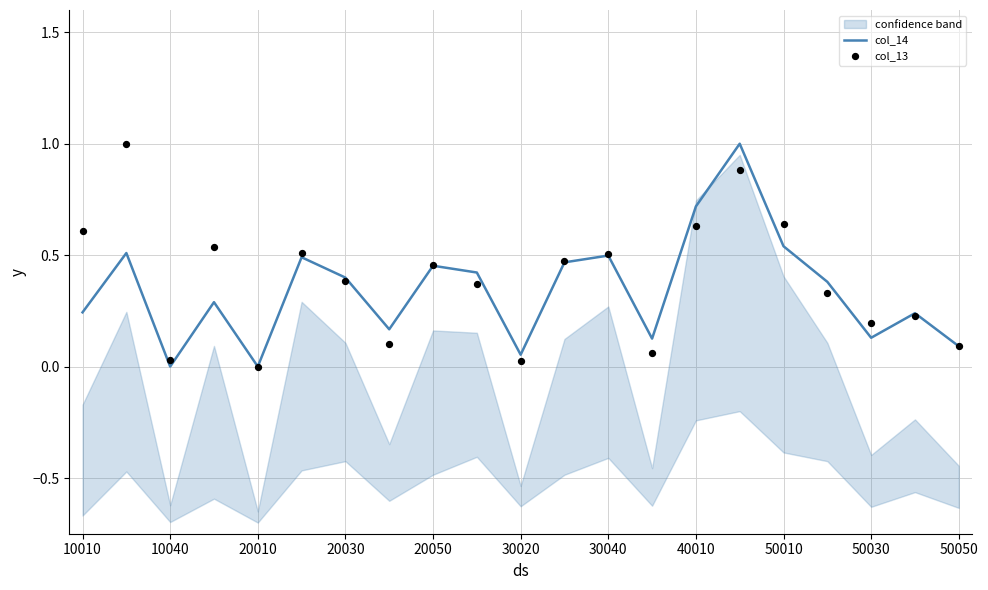

Which series contains the lowest Y value?

col_14